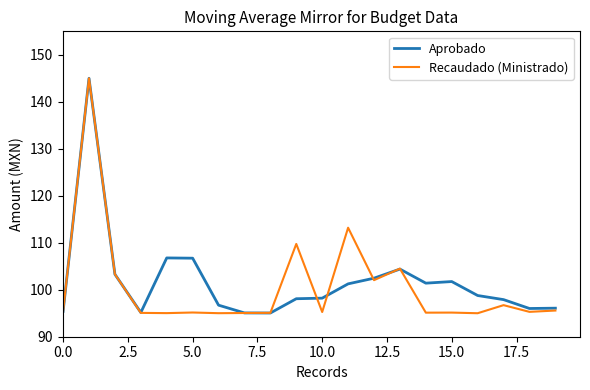

How many distinct data groups are displayed?

2